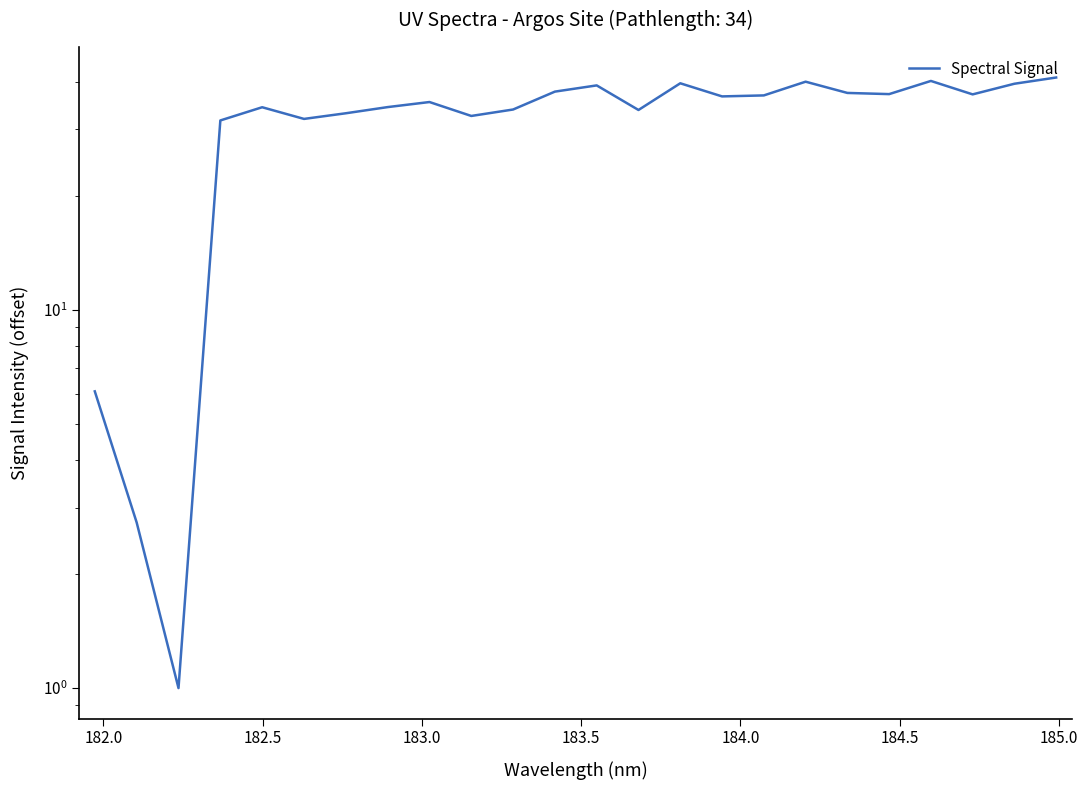

Reading left to right, transcribe all the data shown in this chart.

6.1	2.7	1.0	31.6	34.3	31.9	33.0	34.3	35.4	32.5	33.8	37.7	39.1	33.7	39.6	36.6	36.8	40.0	37.4	37.1	40.2	37.1	39.5	41.1